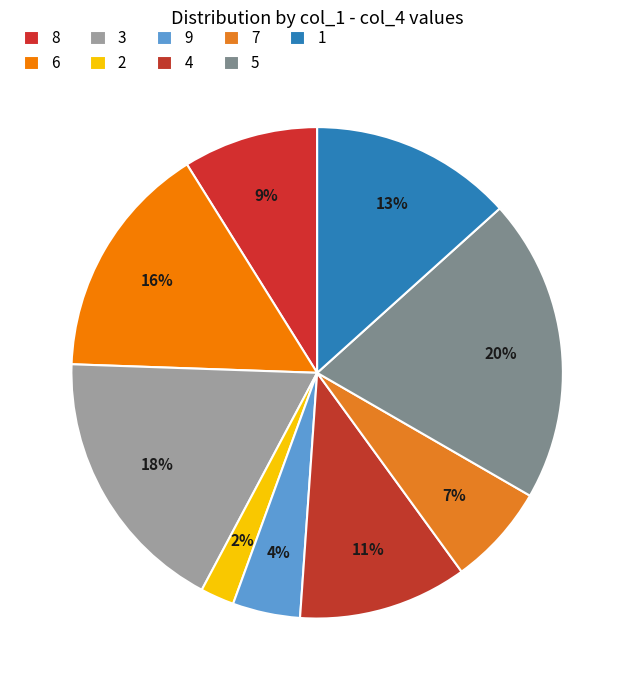

To the nearest percent, what is the difference between the 6 and 5 slice percentages?

4%